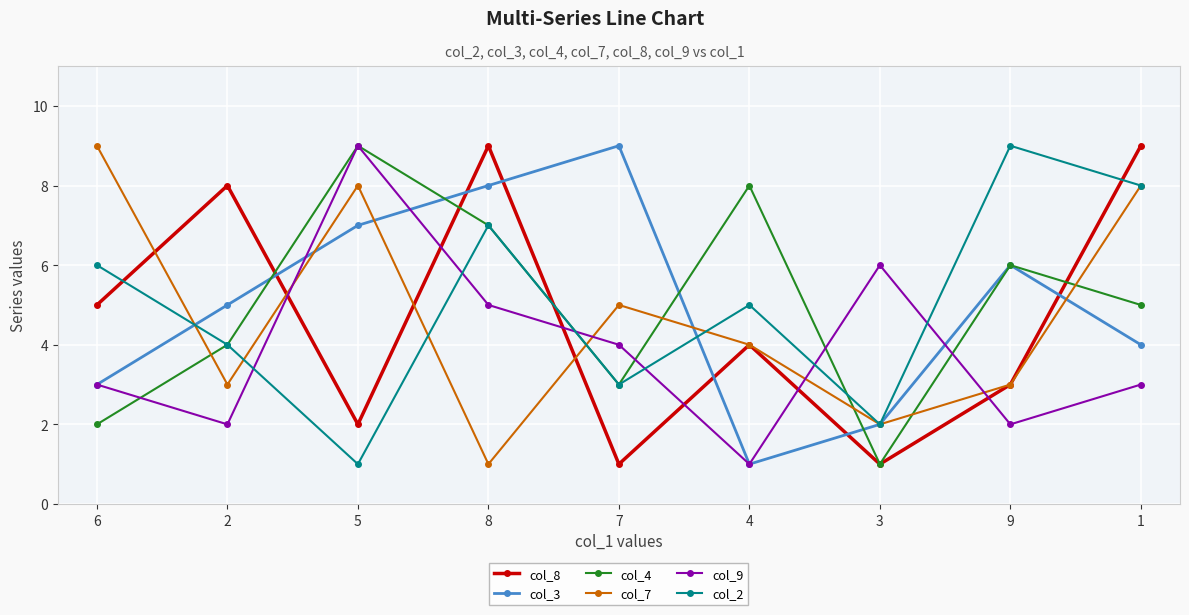

True or false: col_9 and col_8 intersect in this chart.

True